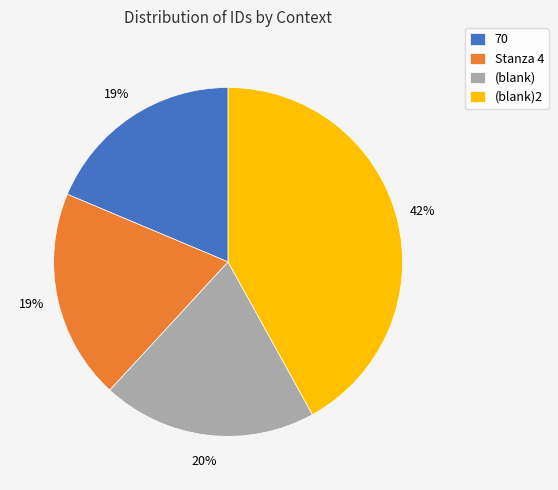

Is the sum of (blank)2 and (blank) greater than half?

Yes